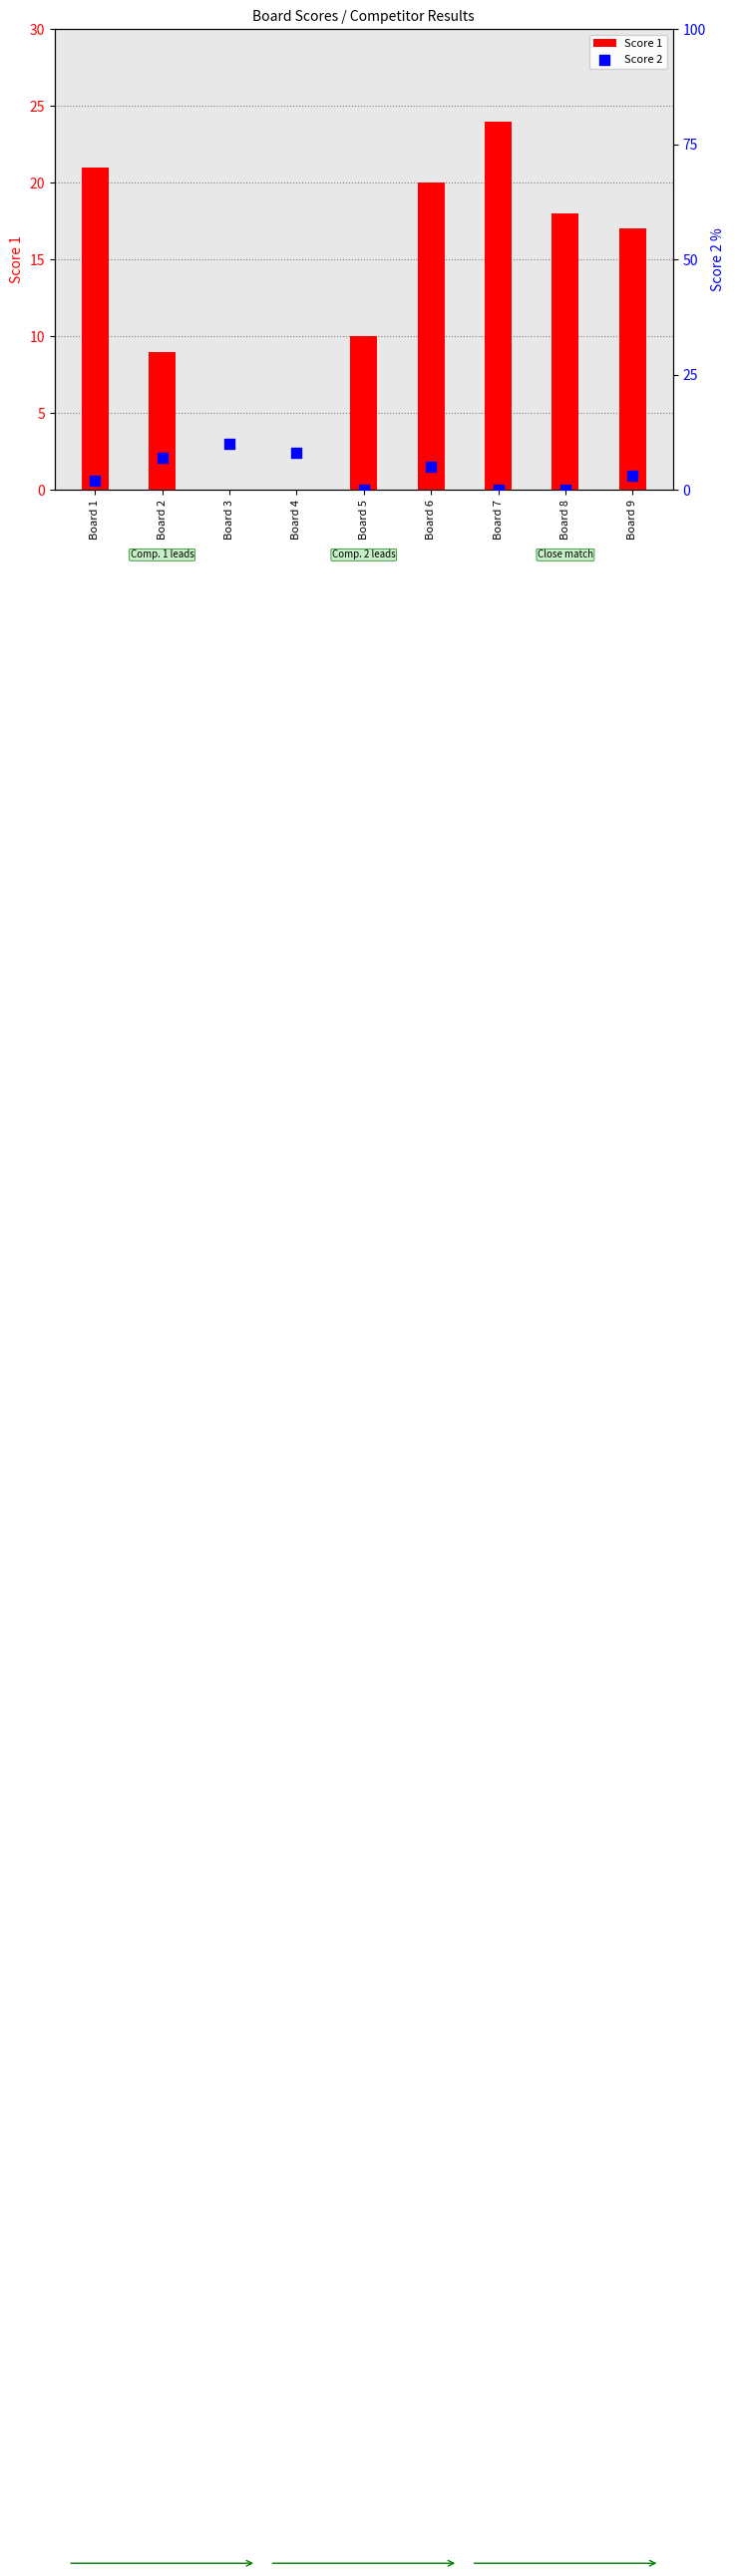

Which series contains the highest Y value?

Score 1